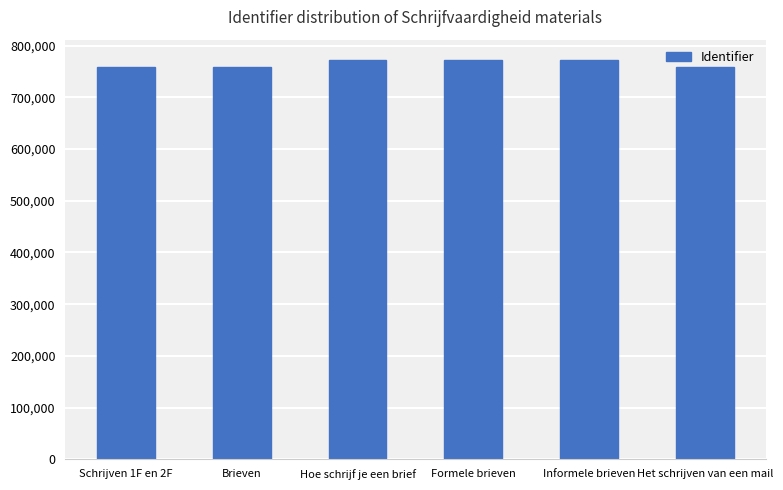

Approximately how many times larger is the value at Brieven compared to Het schrijven van een mail?

1.0